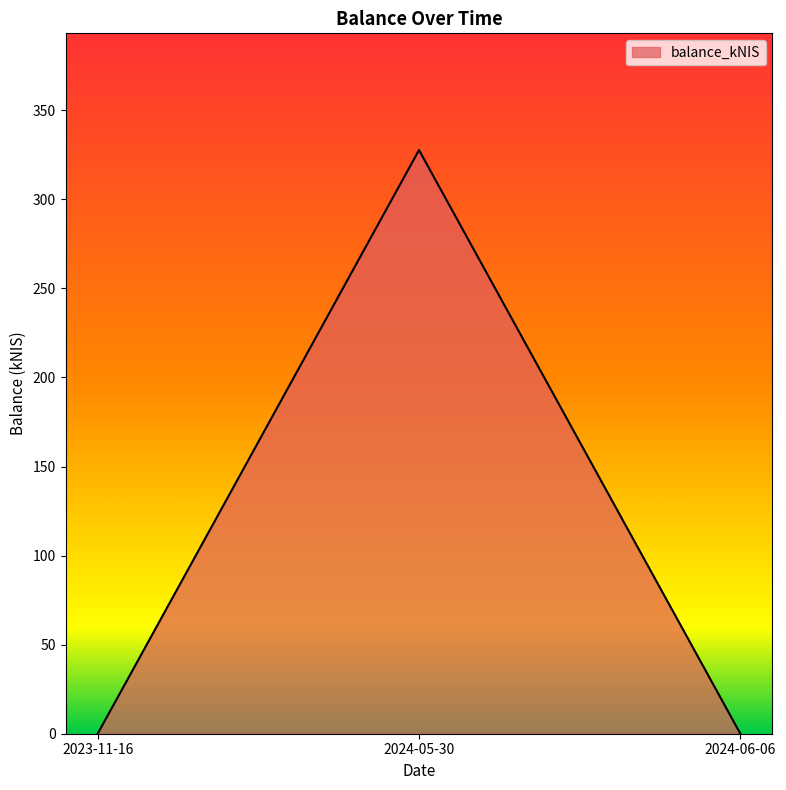

Which has a higher value, 2024-05-30 or 2024-06-06?

2024-05-30